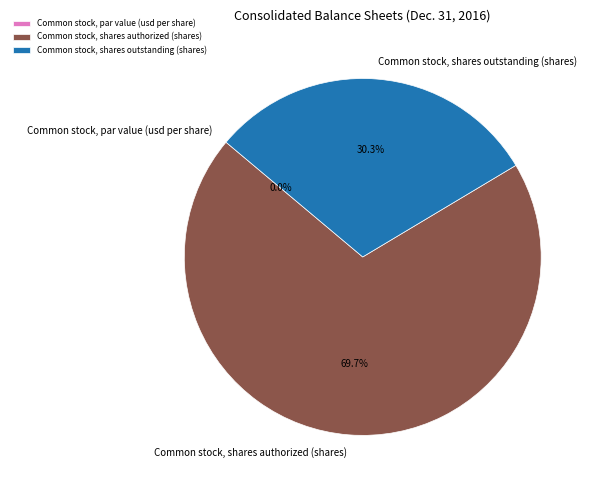

To the nearest percent, what is the combined percentage of Common stock, par value (usd per share) and Common stock, shares authorized (shares)?

70%